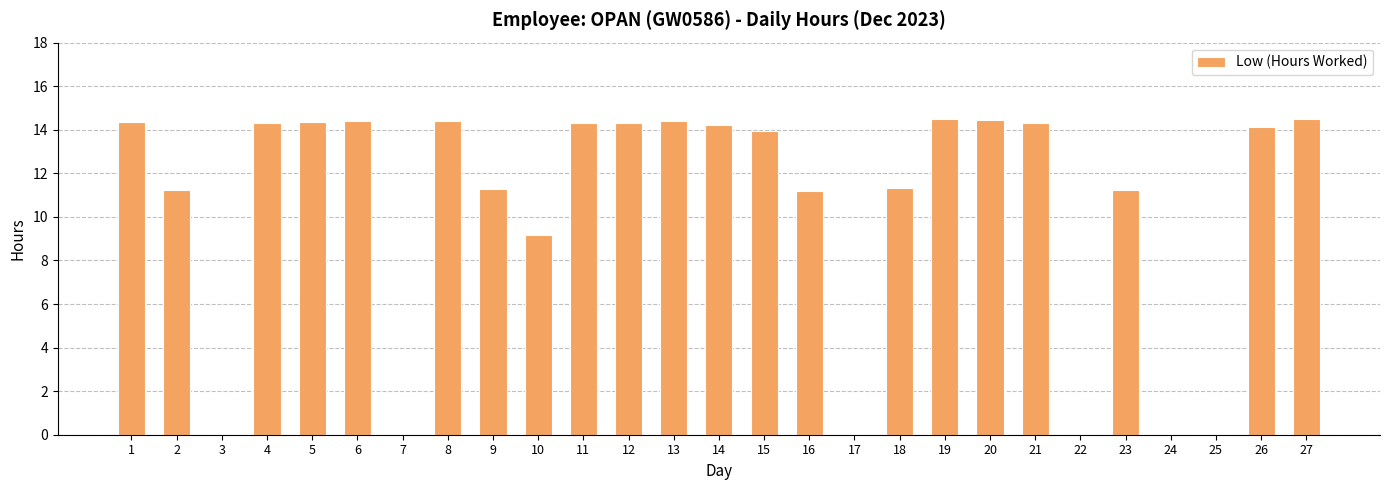

Between 16 and 1, which is larger?

1